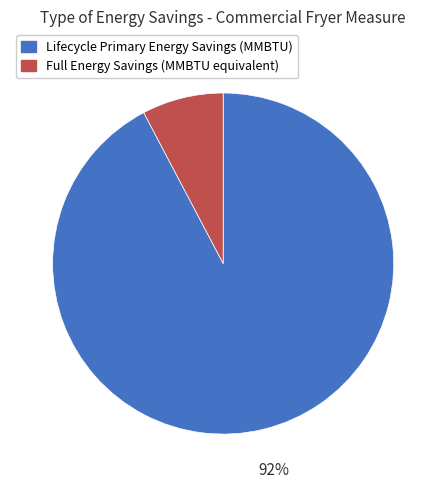

To the nearest percent, what percentage of the pie is Full Energy Savings (MMBTU equivalent)?

8%